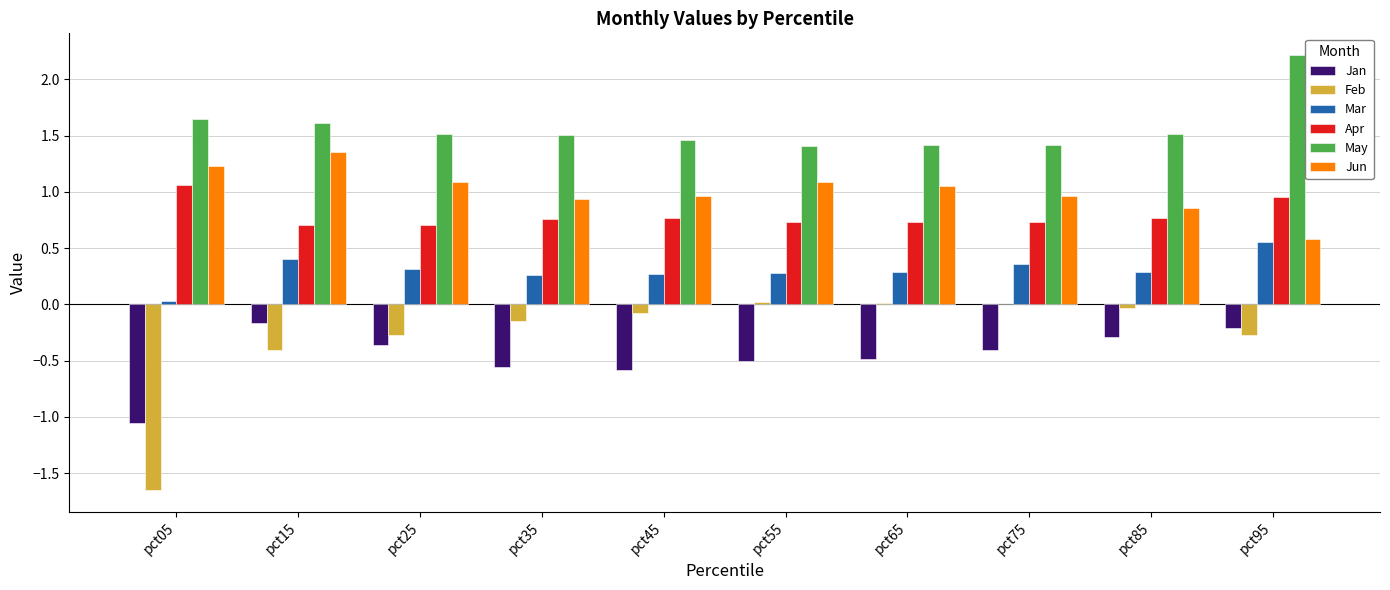

Which series has the largest total across all categories?

May